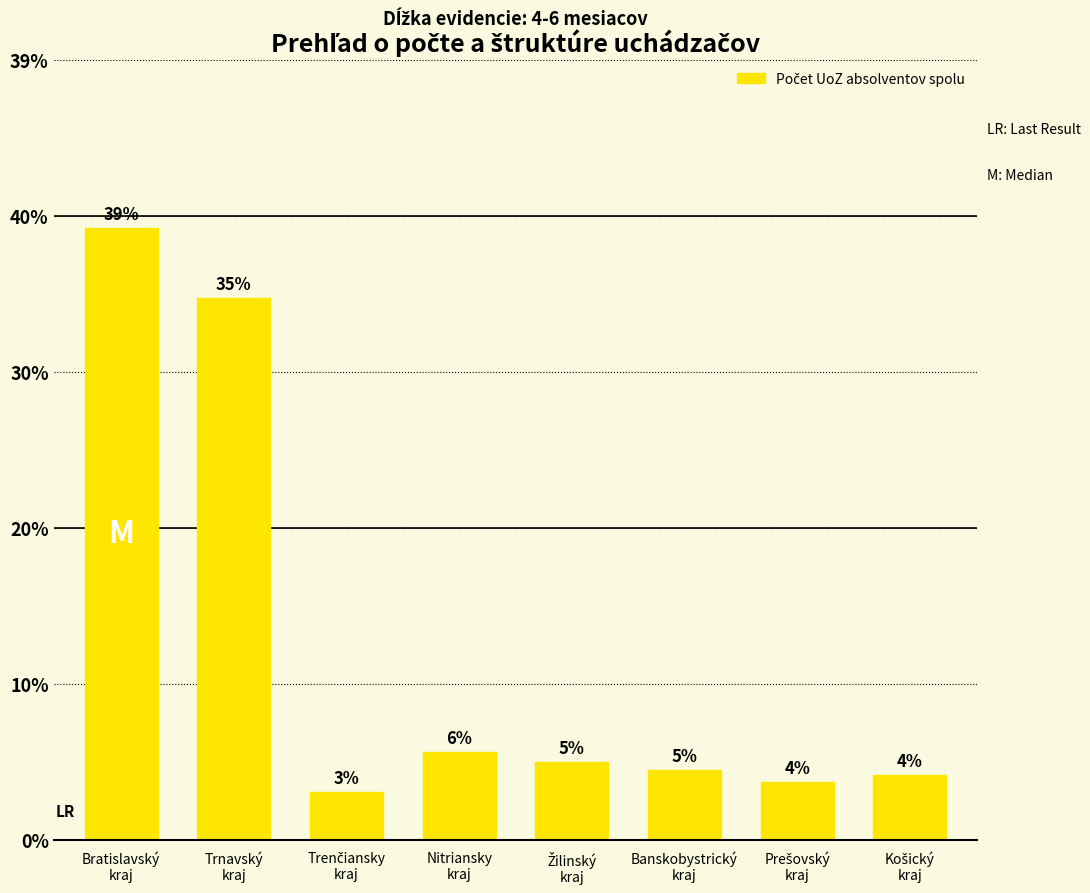

What is the difference between the values at Prešovský
kraj and Bratislavský
kraj?

35.5